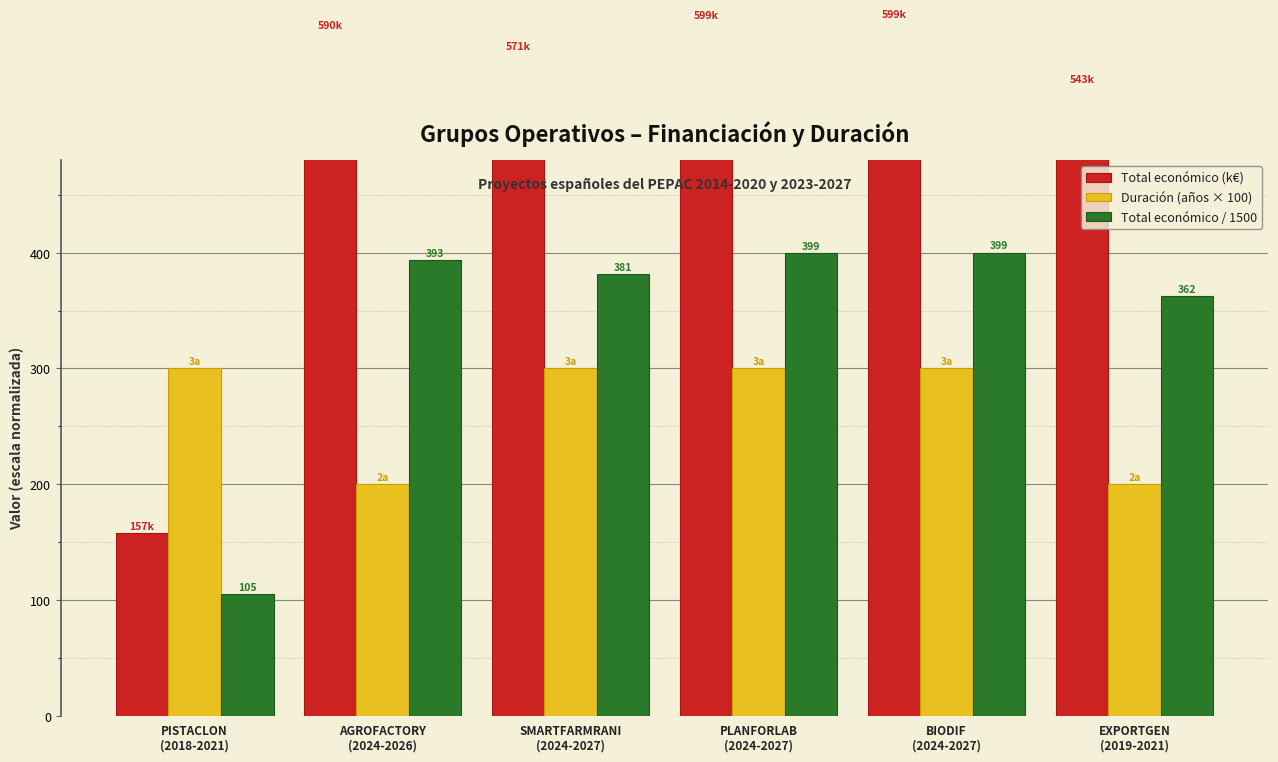

What is the spread (max minus min) of values at SMARTFARMRANI
(2024-2027)?

272.0